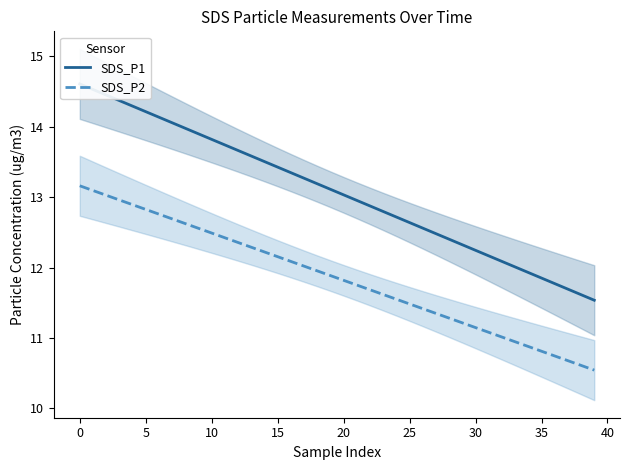

Is it true that SDS_P2 equals 3.7 at 30?

False